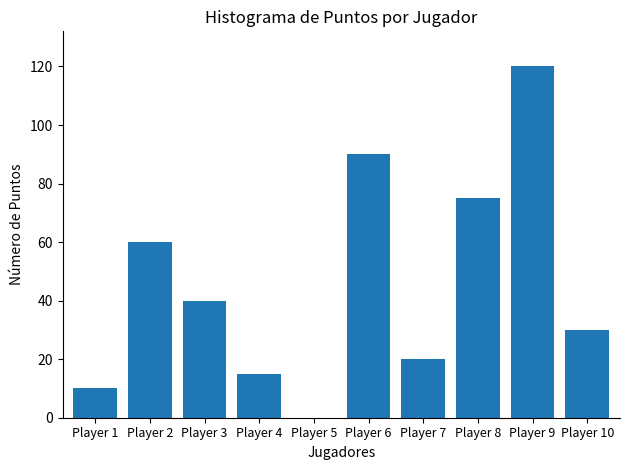

How many positive values are there?

9